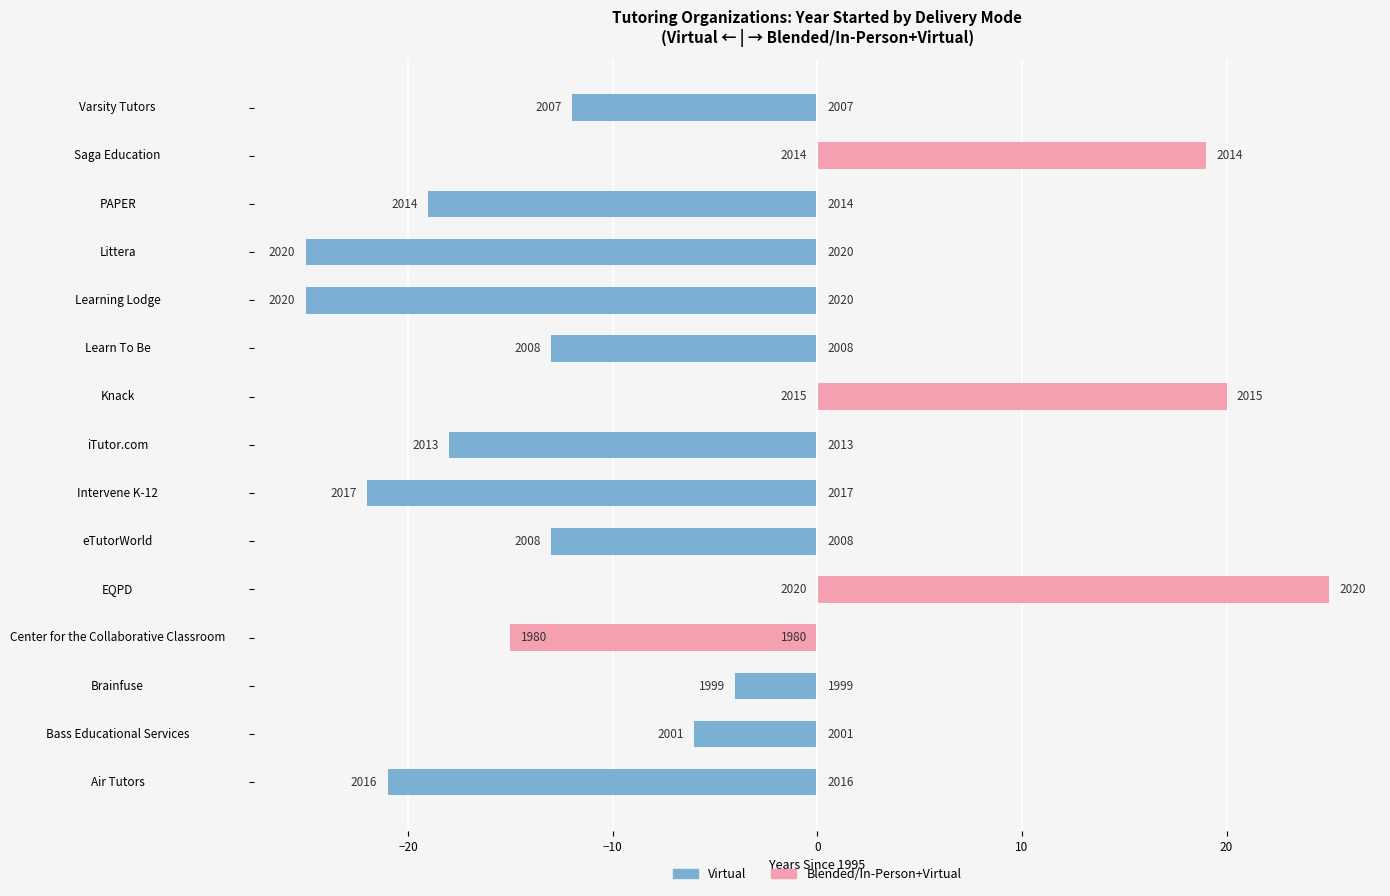

At how many categories does at least one series exceed 3?

3